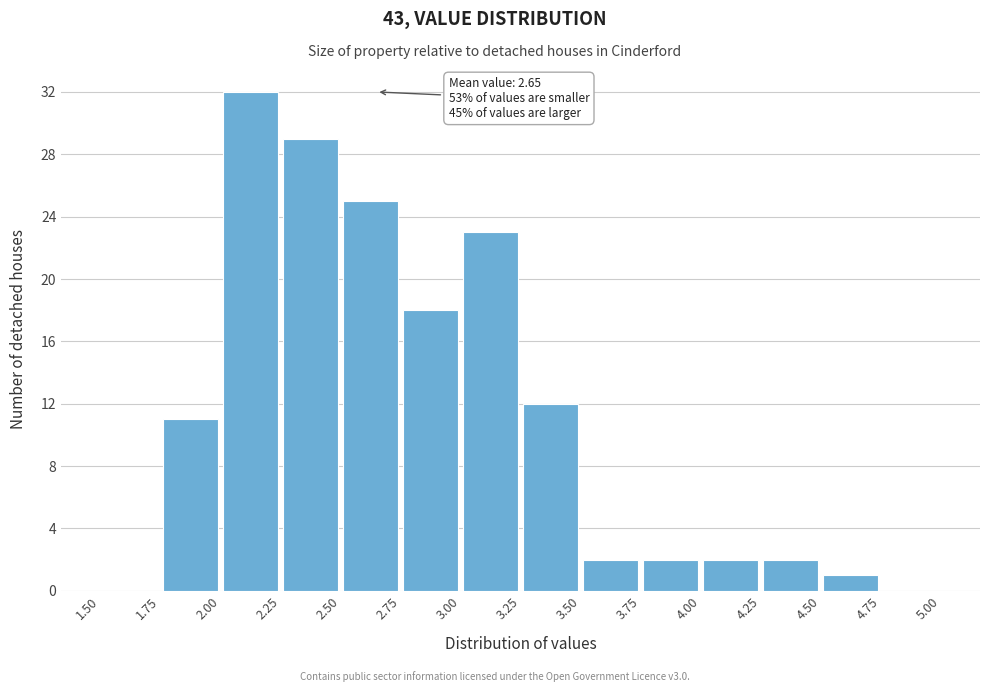

Which range on the x-axis has the tallest bar?

2.00 to 2.25